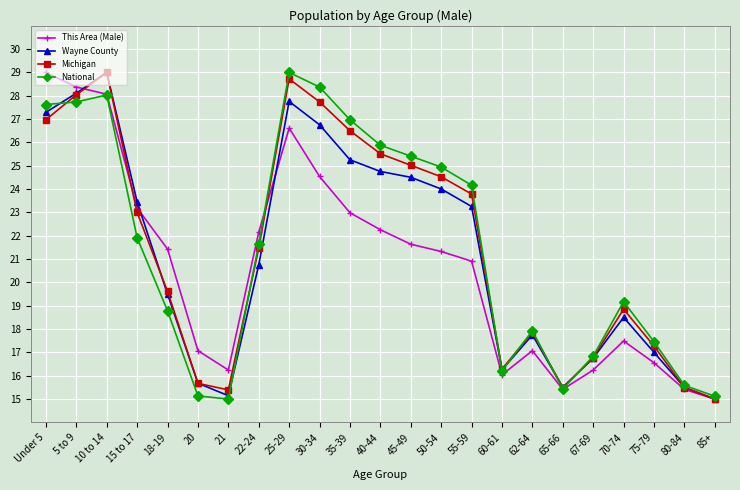

Is the value of Michigan at 50-54 greater than the value of National at 75-79?

Yes